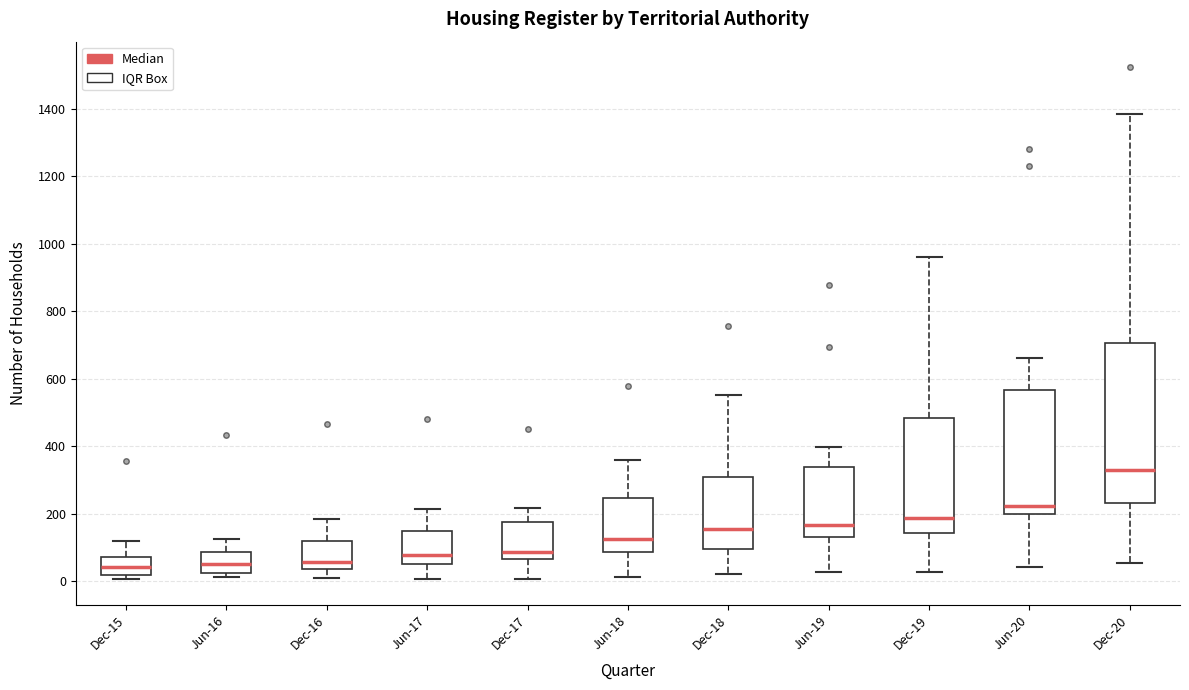

Reading left to right, read every box against the y-axis: the position of its median line, the range the box covers, and the ends of its whiskers. The values are not printed on the chart, so give them approximately, as read against the axis.

Dec-15: median 40, box 20 to 80, whiskers 0 to 120
Jun-16: median 40, box 20 to 80, whiskers 20 (just below the box's lower edge) to 120
Dec-16: median 60, box 40 to 120, whiskers 0 to 180
Jun-17: median 80, box 60 to 140, whiskers 0 to 220
Dec-17: median 80, box 60 to 180, whiskers 0 to 220
Jun-18: median 120, box 80 to 240, whiskers 20 to 360
Dec-18: median 160, box 100 to 300, whiskers 20 to 560
Jun-19: median 160, box 120 to 340, whiskers 20 to 400
Dec-19: median 180, box 140 to 480, whiskers 20 to 960
Jun-20: median 220, box 200 to 560, whiskers 40 to 660
Dec-20: median 320, box 240 to 700, whiskers 60 to 1380